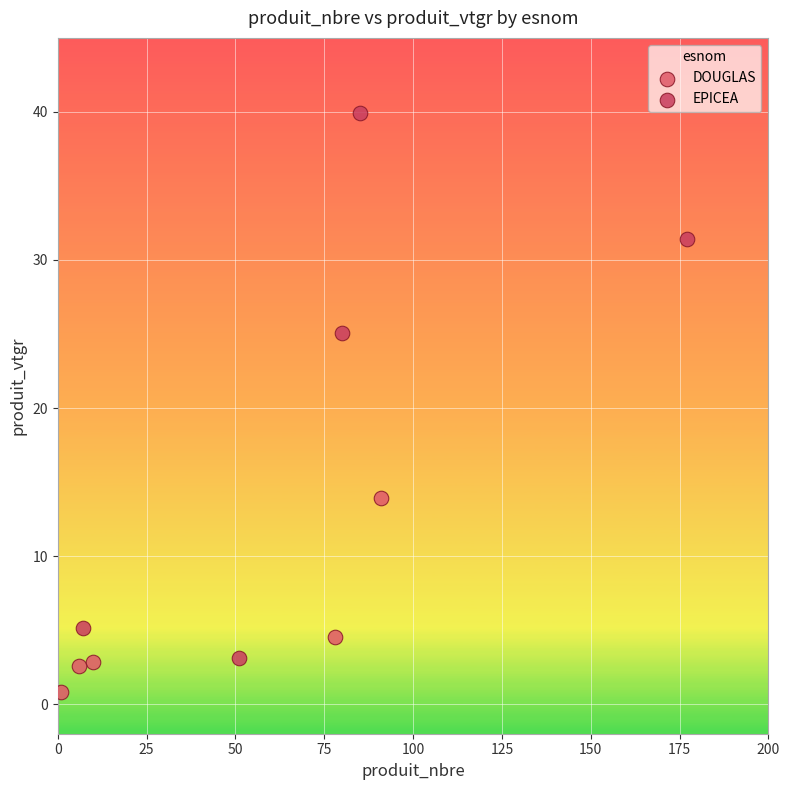

Which series reaches the minimum Y coordinate?

DOUGLAS